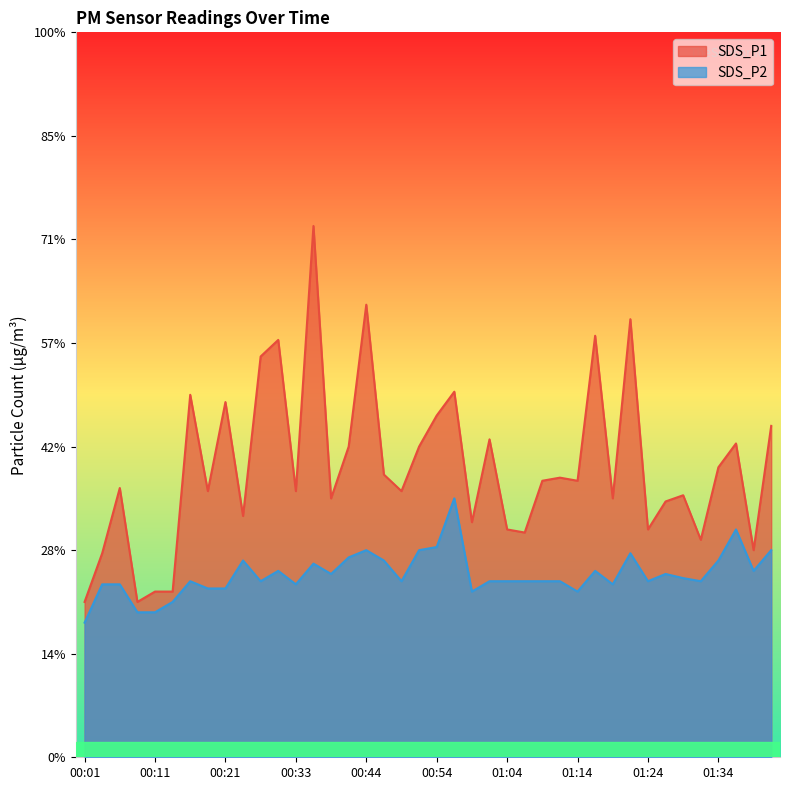

List the series in order of their peak value, lowest first.

SDS_P2, SDS_P1